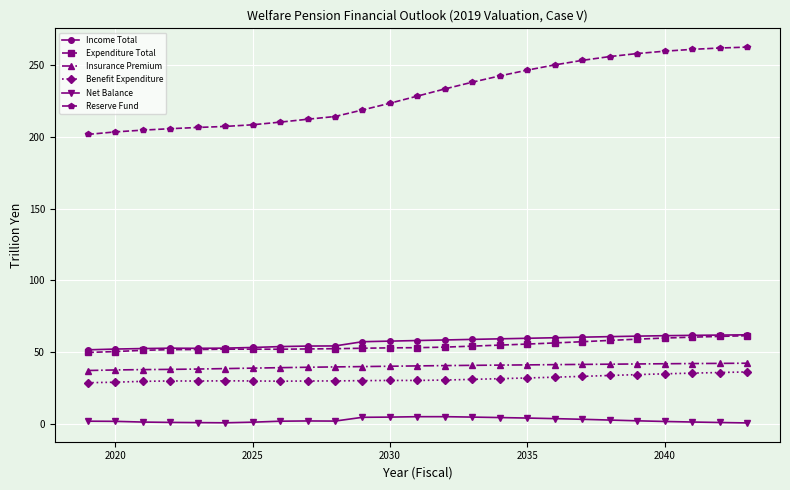

How many data points does each series have?

25